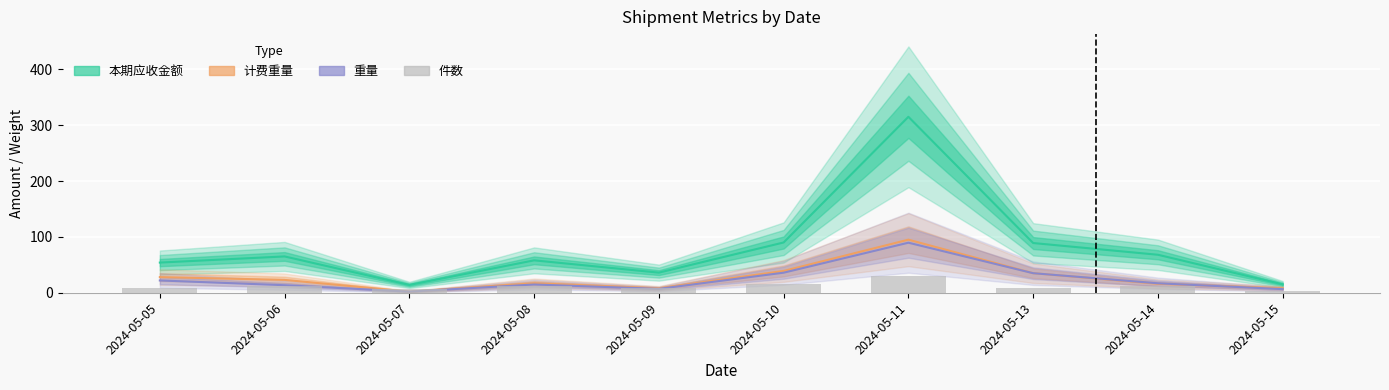

What value does the data have at 2024-05-07, to the nearest 5?

5